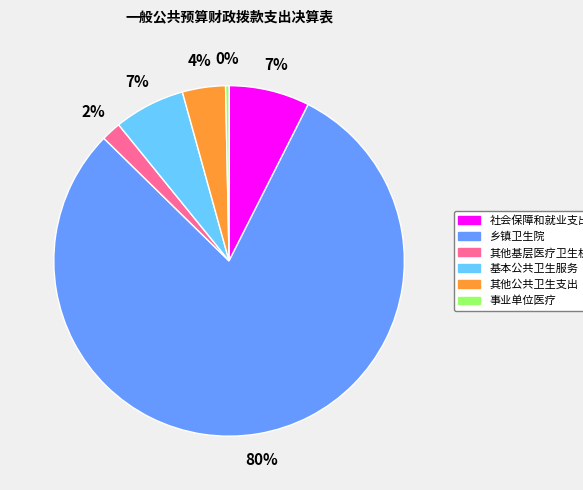

To the nearest percent, what portion does 基本公共卫生服务 represent?

7%